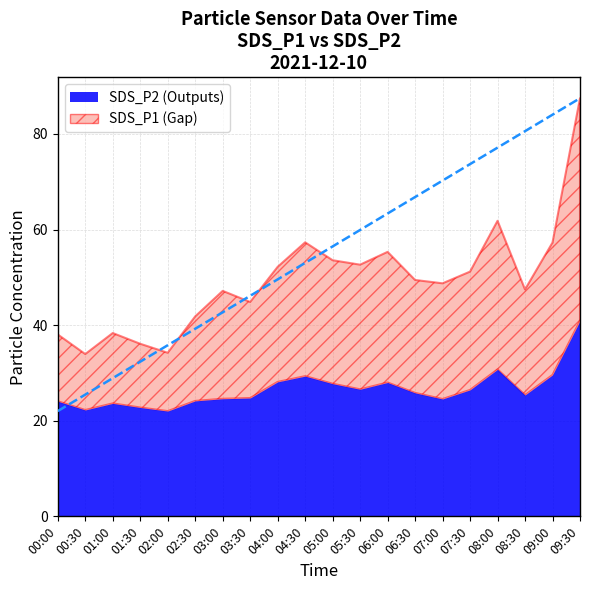

What is the difference between the highest and lowest values at 05:30?

26.1